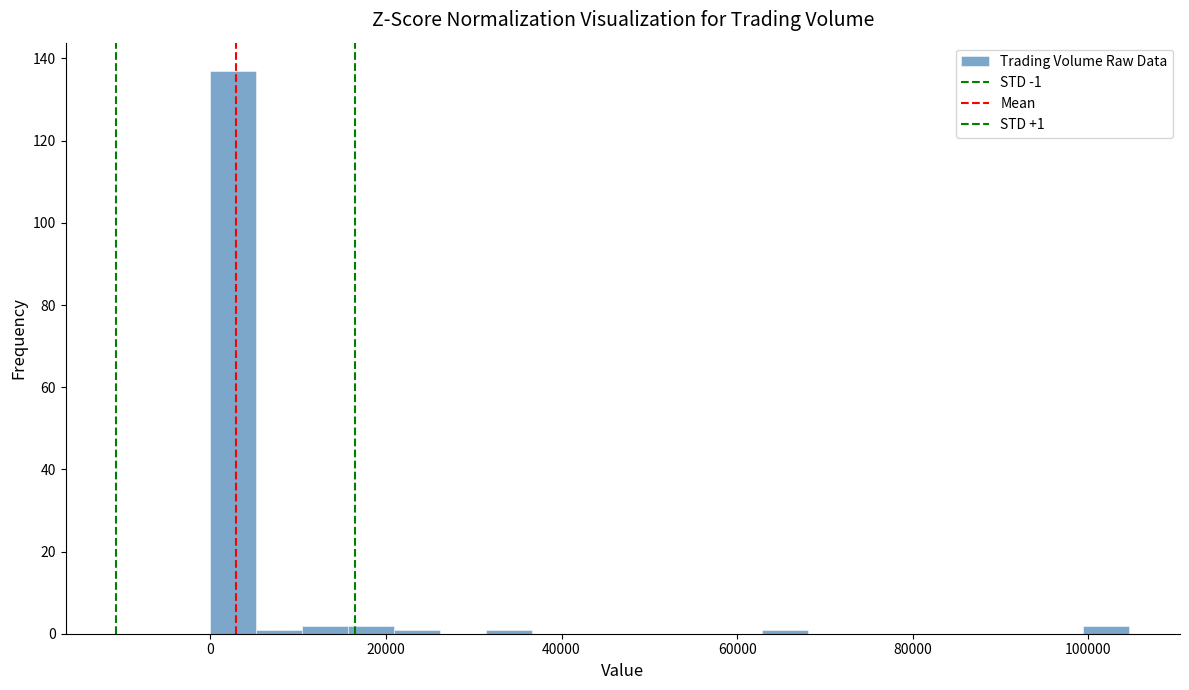

Around what value on the x-axis is the tallest bar? Give the approximate position of its centre, as read against the axis.

2000